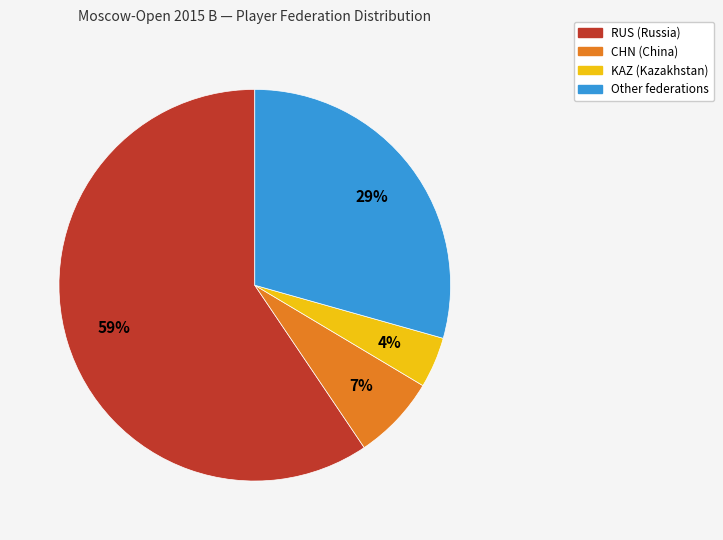

Combined, do RUS and CHN account for over 50%?

Yes